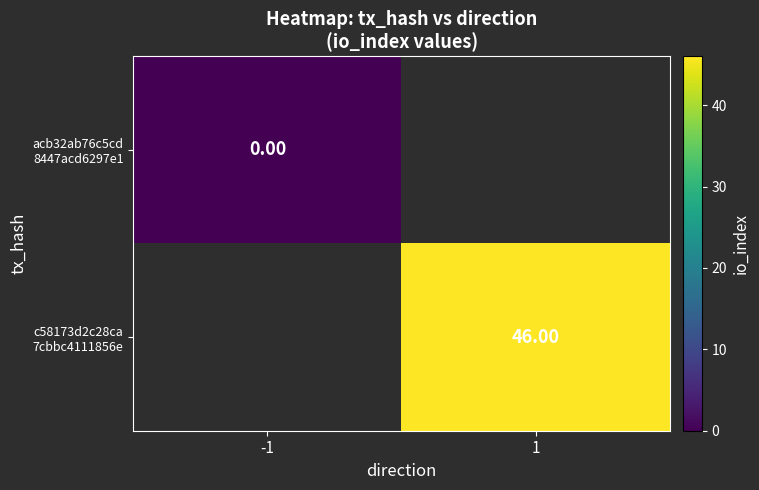

How many data points does each series have?

2